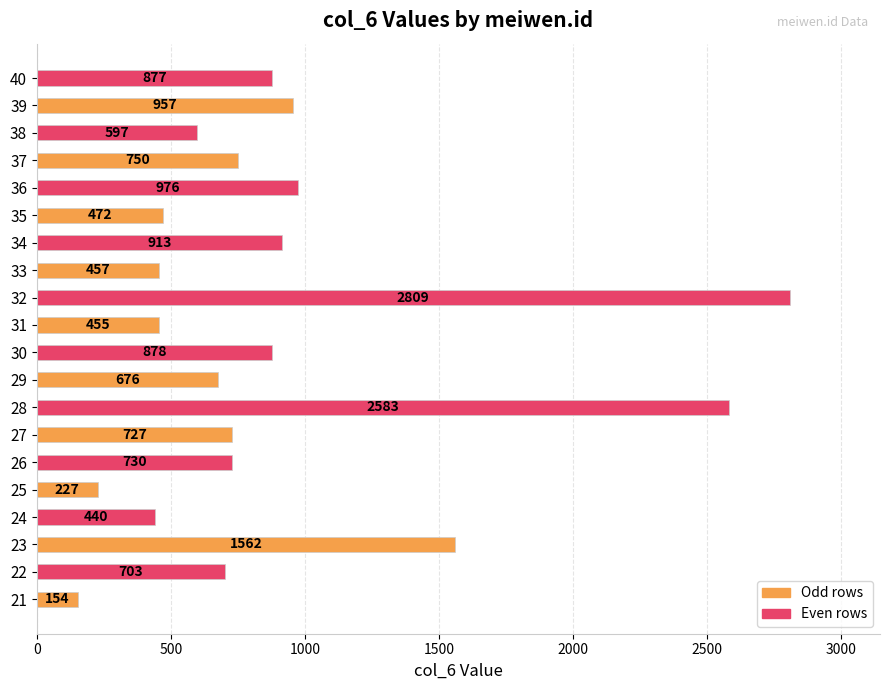

What is the average value?

897